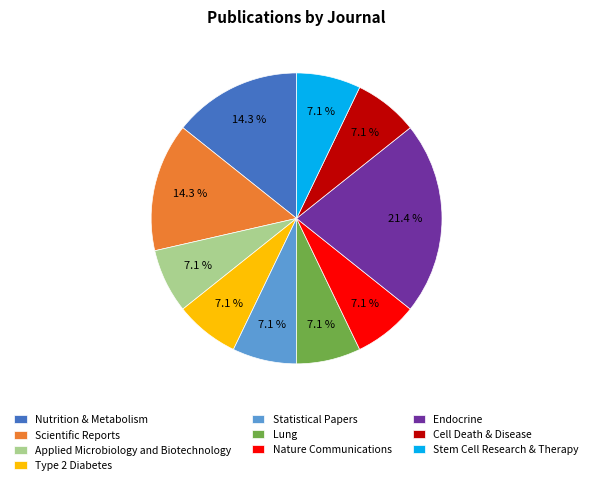

To the nearest percent, what portion does Nutrition & Metabolism represent?

14%